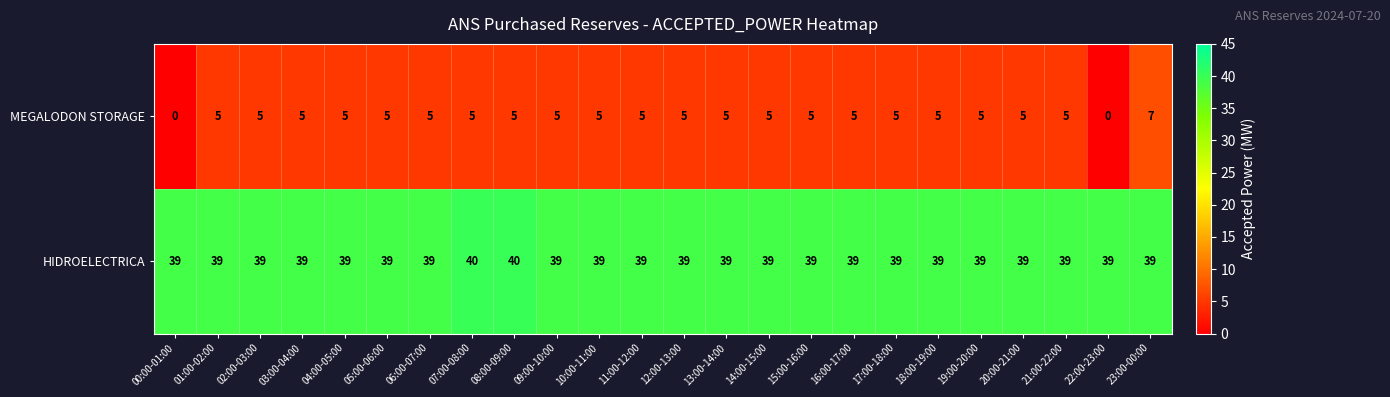

At how many categories does at least one series exceed 19?

24